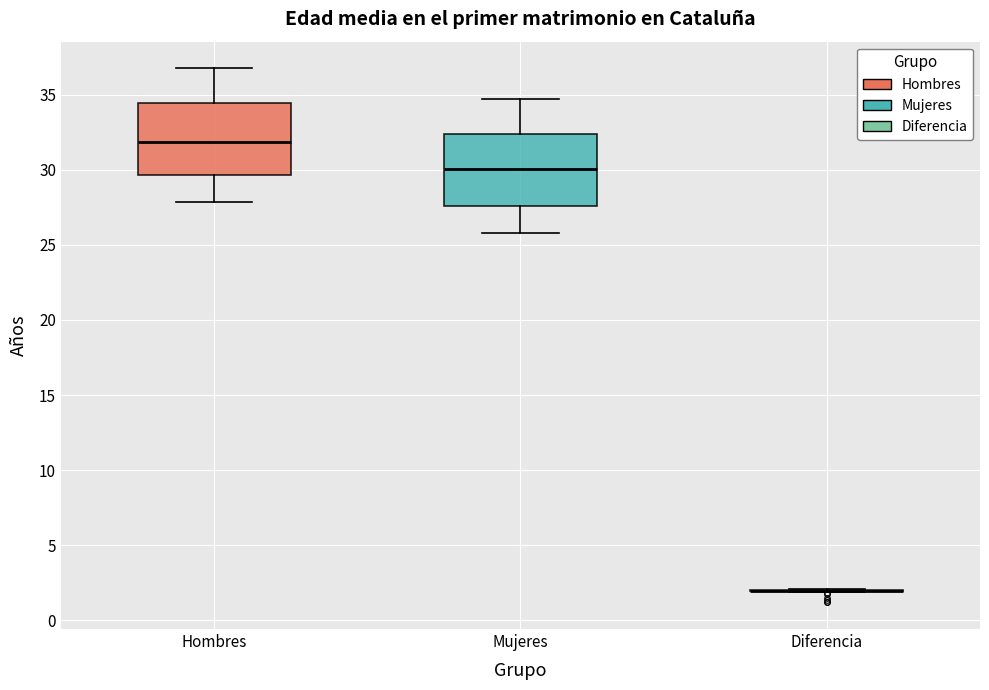

Reading left to right, read every box against the y-axis: the position of its median line, the range the box covers, and the ends of its whiskers. The values are not printed on the chart, so give them approximately, as read against the axis.

Hombres: median 32.0, box 29.5 to 34.5, whiskers 28.0 to 37.0
Mujeres: median 30.0, box 27.5 to 32.5, whiskers 26.0 to 34.5
Diferencia: box collapsed to a line at 2.0, whiskers 2.0 to 2.0